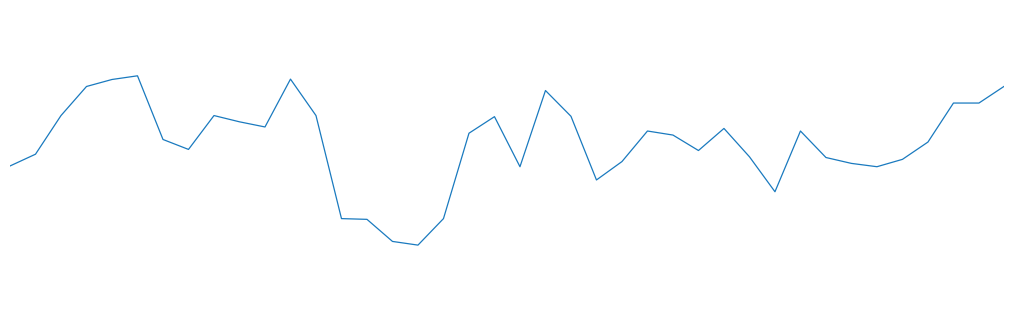

What is the value of the 3rd point from the left?

71.2